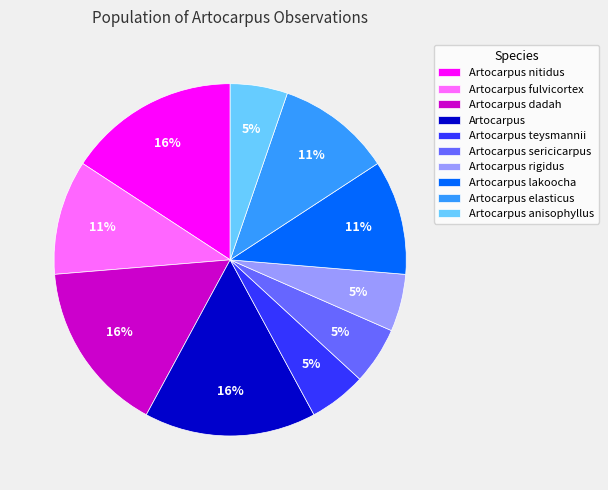

To the nearest percent, what portion does Artocarpus teysmannii represent?

5%